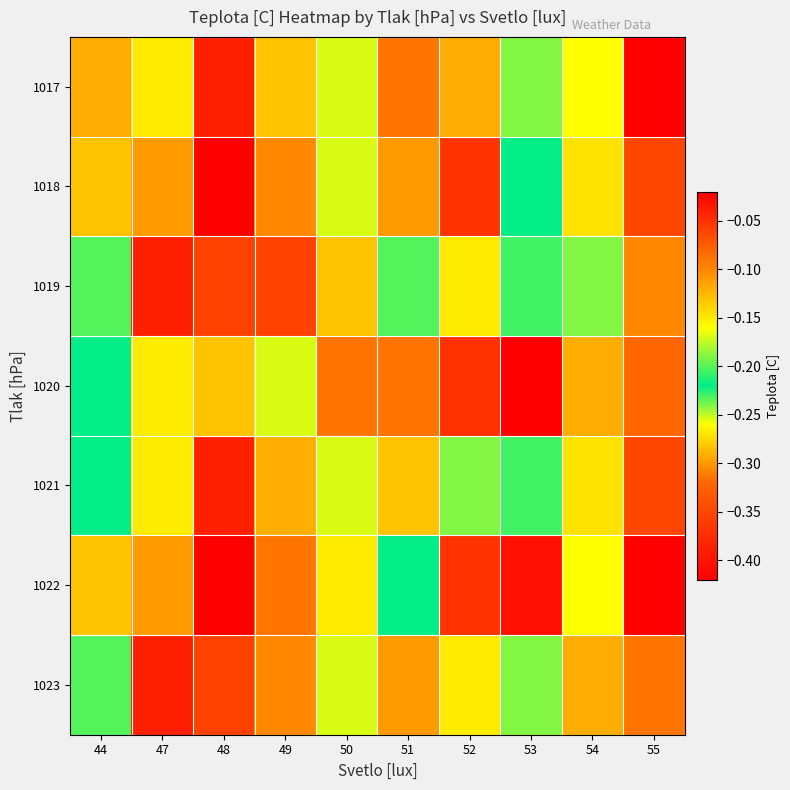

Reading right to left, what are all the values shown in this chart?

1017: 55=-0.4	54=-0.3	53=-0.2	52=-0.1	51=-0.1	50=-0.2	49=-0.1	48=-0.0	47=-0.1	44=-0.1
1018: 55=-0.3	54=-0.3	53=-0.2	52=-0.1	51=-0.1	50=-0.2	49=-0.1	48=-0.0	47=-0.1	44=-0.1
1019: 55=-0.1	54=-0.2	53=-0.2	52=-0.1	51=-0.2	50=-0.1	49=-0.1	48=-0.1	47=-0.0	44=-0.2
1020: 55=-0.1	54=-0.1	53=-0.0	52=-0.4	51=-0.1	50=-0.1	49=-0.2	48=-0.1	47=-0.1	44=-0.2
1021: 55=-0.3	54=-0.3	53=-0.2	52=-0.2	51=-0.1	50=-0.2	49=-0.1	48=-0.0	47=-0.1	44=-0.2
1022: 55=-0.4	54=-0.3	53=-0.0	52=-0.1	51=-0.2	50=-0.1	49=-0.1	48=-0.0	47=-0.1	44=-0.1
1023: 55=-0.1	54=-0.1	53=-0.2	52=-0.1	51=-0.1	50=-0.2	49=-0.1	48=-0.1	47=-0.0	44=-0.2